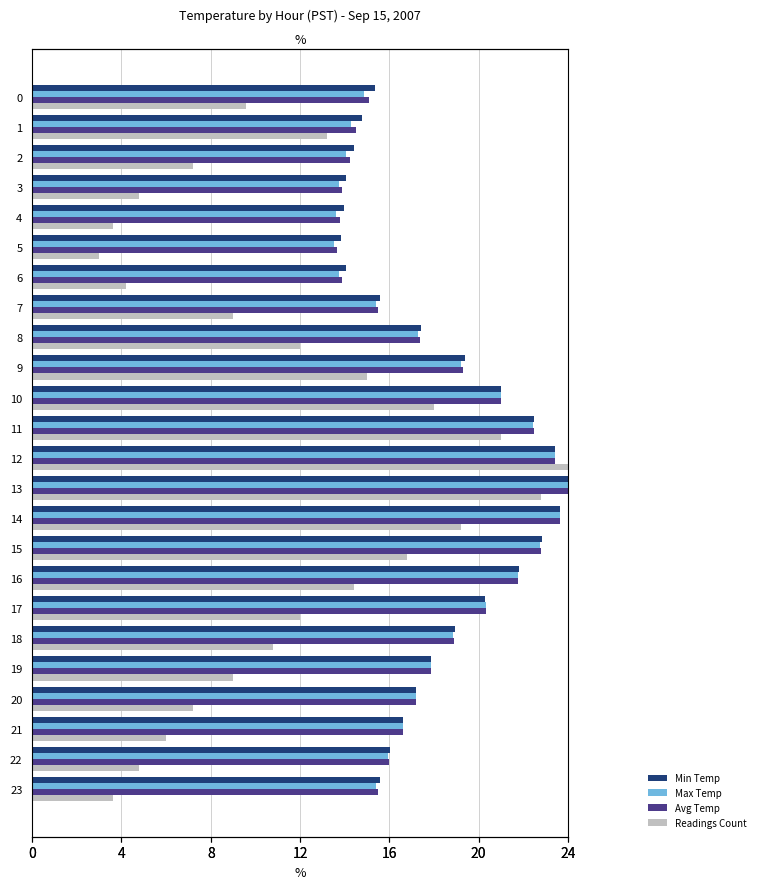

Reading left to right, extract all data points from this chart.

Min Temp: 15.3	14.8	14.4	14.1	14.0	13.8	14.1	15.6	17.4	19.4	21.0	22.5	23.4	24.0	23.7	22.8	21.8	20.3	18.9	17.9	17.2	16.6	16.0	15.6
Max Temp: 14.8	14.3	14.1	13.7	13.6	13.5	13.7	15.4	17.3	19.2	21.0	22.4	23.4	24.0	23.7	22.8	21.8	20.3	18.9	17.9	17.2	16.6	16.0	15.4
Avg Temp: 15.1	14.5	14.2	13.9	13.8	13.7	13.9	15.5	17.4	19.3	21.0	22.5	23.4	24.0	23.7	22.8	21.8	20.3	18.9	17.9	17.2	16.6	16.0	15.5
Readings Count: 9.6	13.2	7.2	4.8	3.6	3.0	4.2	9.0	12.0	15.0	18.0	21.0	24.0	22.8	19.2	16.8	14.4	12.0	10.8	9.0	7.2	6.0	4.8	3.6